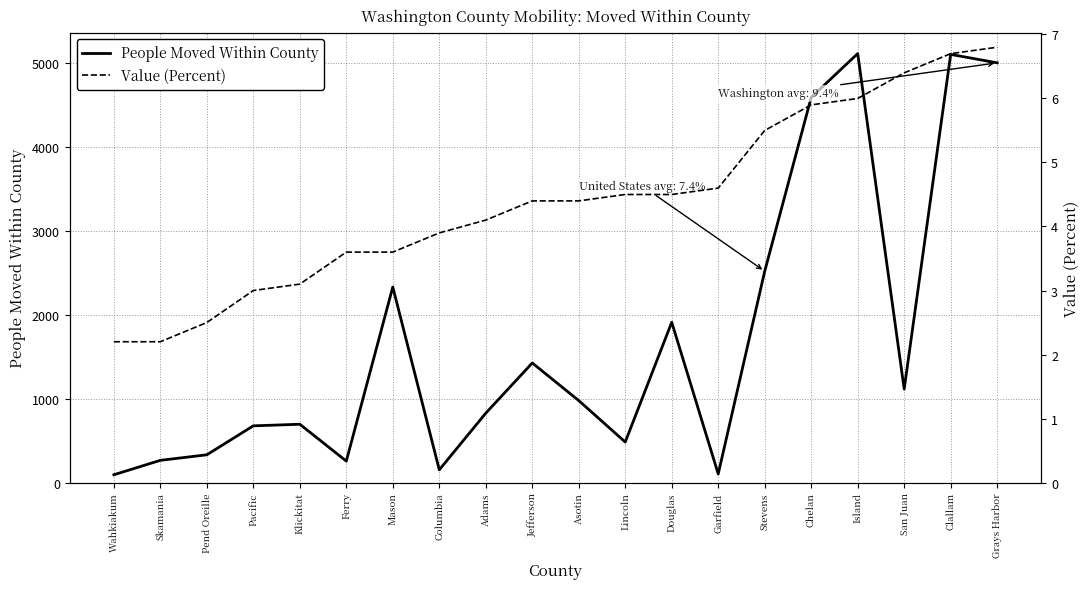

At which label is Value (Percent) closest to 4?

Adams